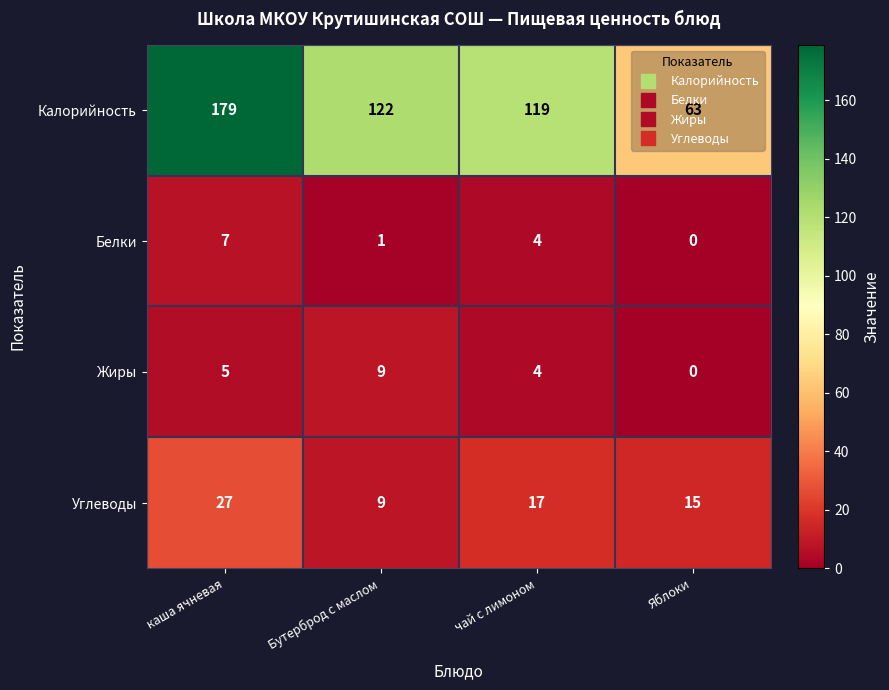

What is the greatest value displayed?

179